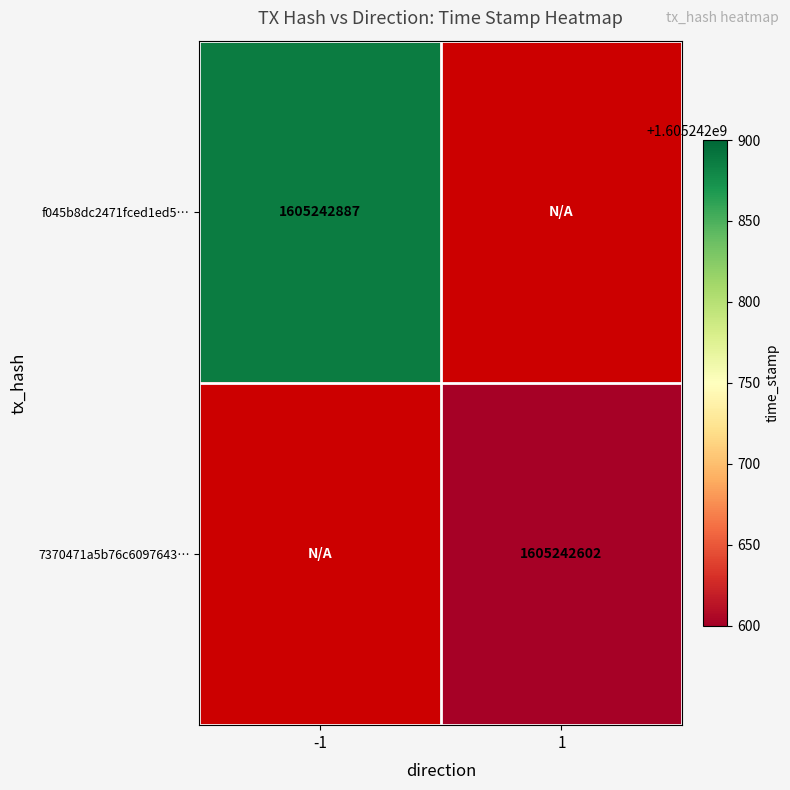

How many f045b8dc2471fced1ed532bbefa8171697c311c values are between -1 and 1605242887?

2